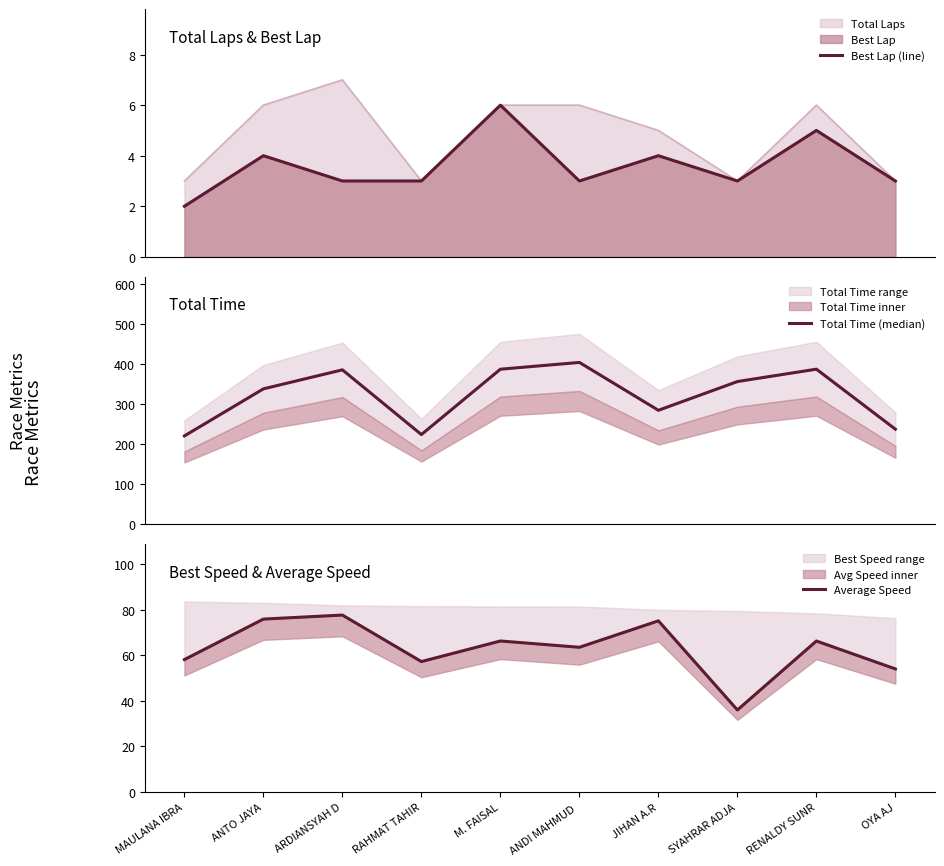

Is it true that Best Lap (line) equals 5.3 at ANTO JAYA?

False